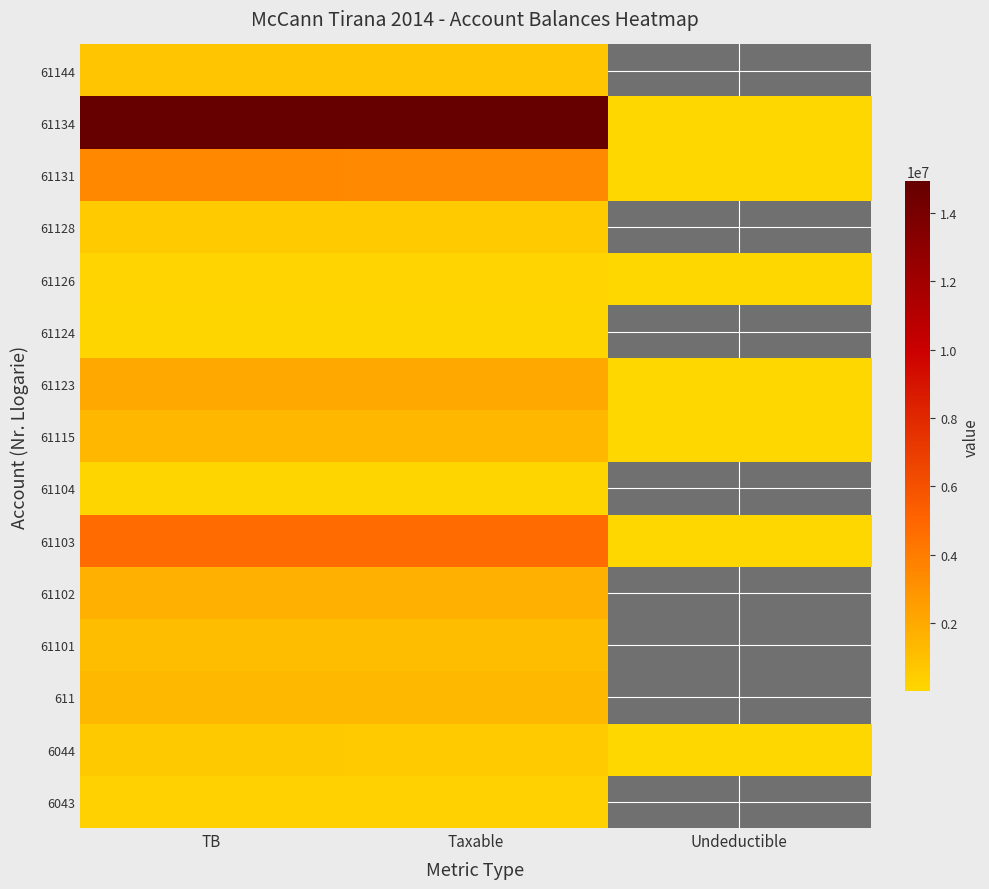

Reading right to left, extract all data points from this chart.

6043: Undeductible=0.0	Taxable=250227.1	TB=250227.1
6044: Undeductible=12822.0	Taxable=575296.9	TB=588118.9
611: Undeductible=0.0	Taxable=1366068.5	TB=1366068.5
61101: Undeductible=0.0	Taxable=1149043.7	TB=1149043.7
61102: Undeductible=0.0	Taxable=1735151.5	TB=1735151.5
61103: Undeductible=3920.0	Taxable=4731146.9	TB=4735066.9
61104: Undeductible=0.0	Taxable=105900.0	TB=105900.0
61115: Undeductible=250.0	Taxable=1433753.2	TB=1434003.2
61123: Undeductible=18500.0	Taxable=1991862.2	TB=2010362.2
61124: Undeductible=0.0	Taxable=61813.2	TB=61813.2
61126: Undeductible=5100.0	Taxable=157990.0	TB=163090.0
61128: Undeductible=0.0	Taxable=567460.5	TB=567460.5
61131: Undeductible=28000.0	Taxable=3437988.5	TB=3465988.5
61134: Undeductible=43299.0	Taxable=14887859.8	TB=14931158.8
61144: Undeductible=0.0	Taxable=779642.1	TB=779642.1